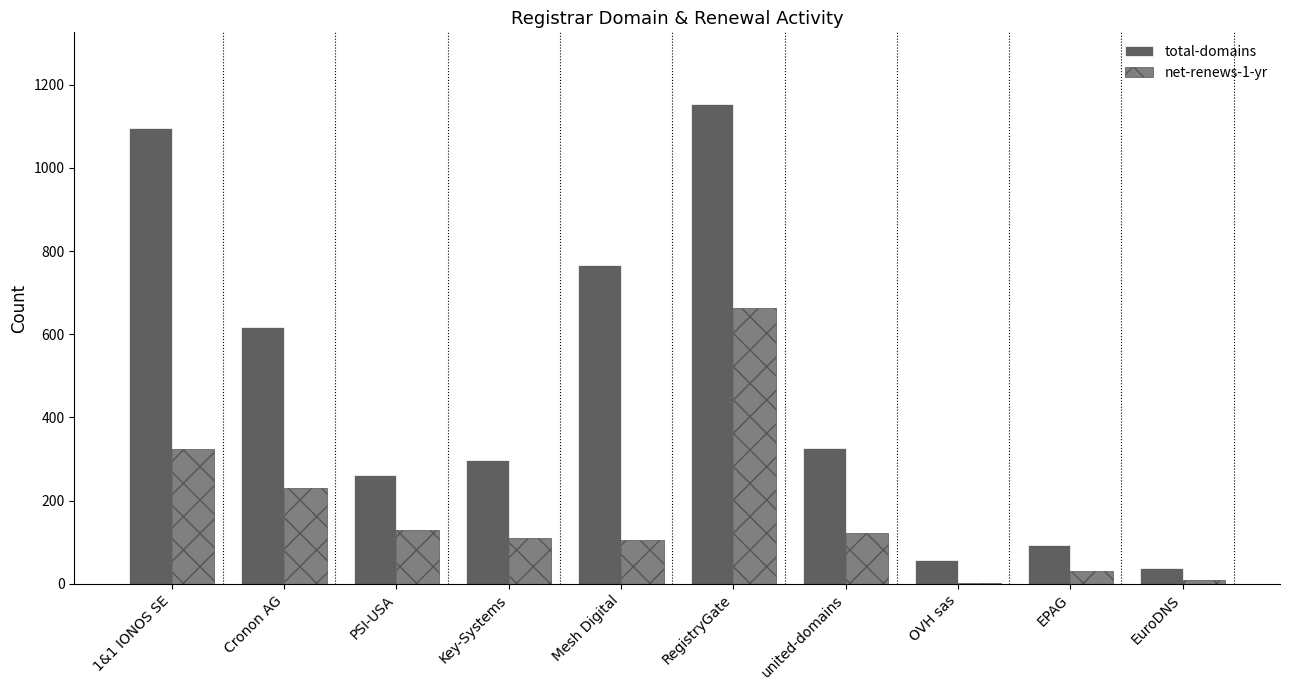

Where does the net-renews-1-yr series first go above 121?

1&1 IONOS SE